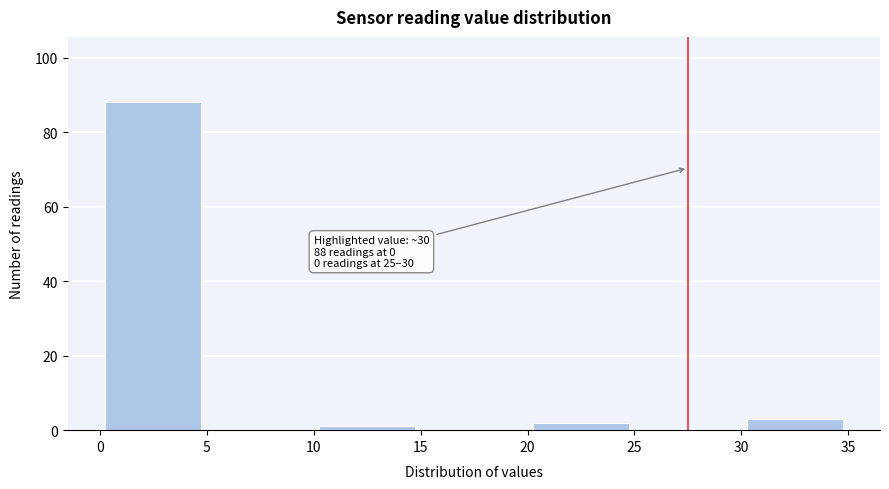

Which range on the x-axis has the tallest bar?

0 to 5